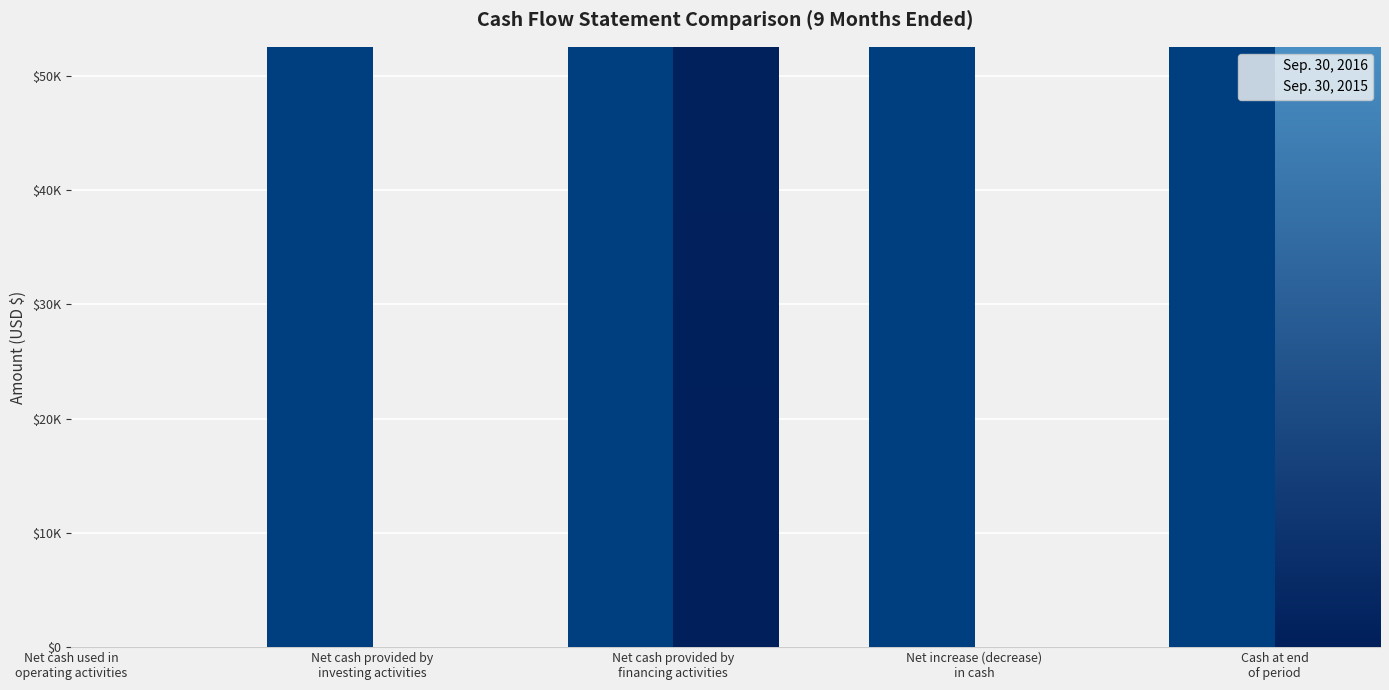

How many values in the Sep. 30, 2016 series are below 8393302?

2